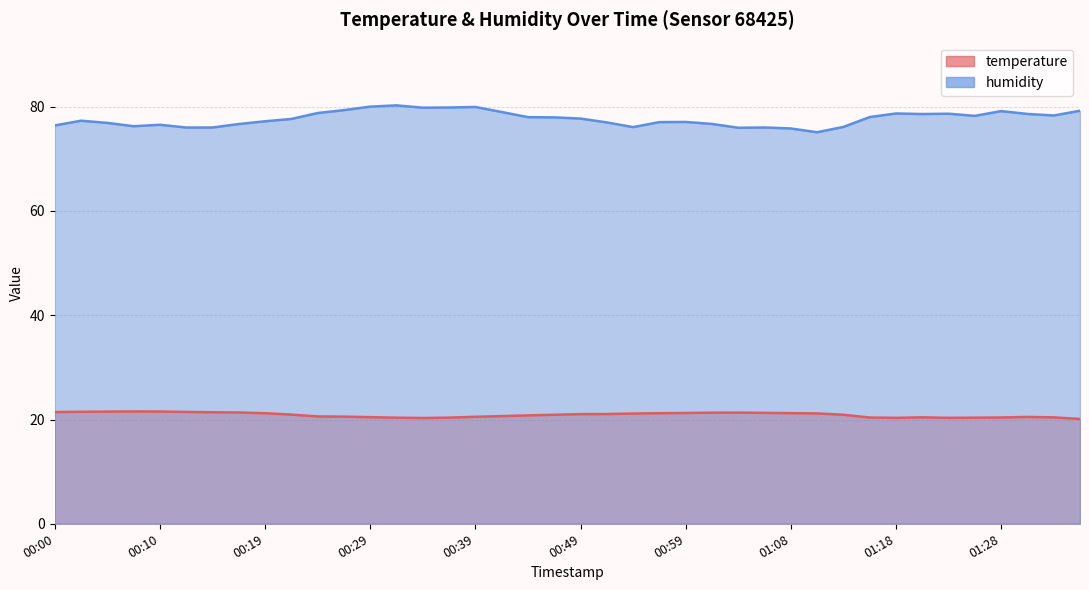

In temperature, how many points are higher than both neighbors (excluding endpoints)?

4